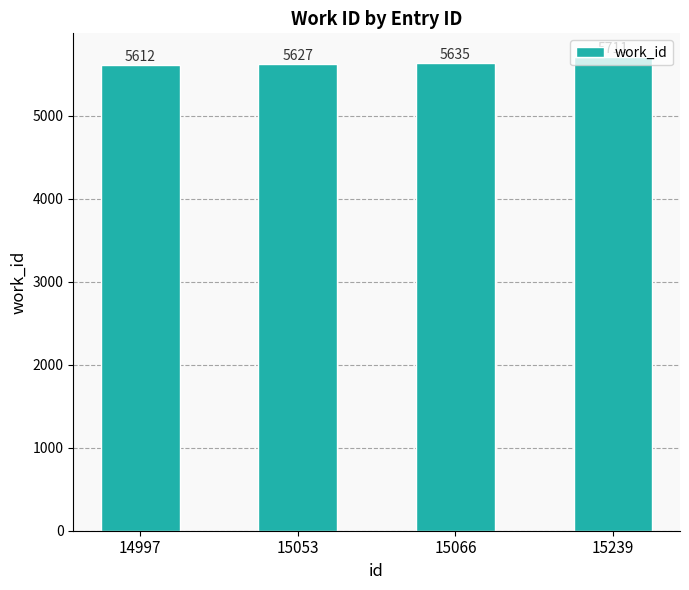

Rank the categories by value from highest to lowest.

15239, 15066, 15053, 14997